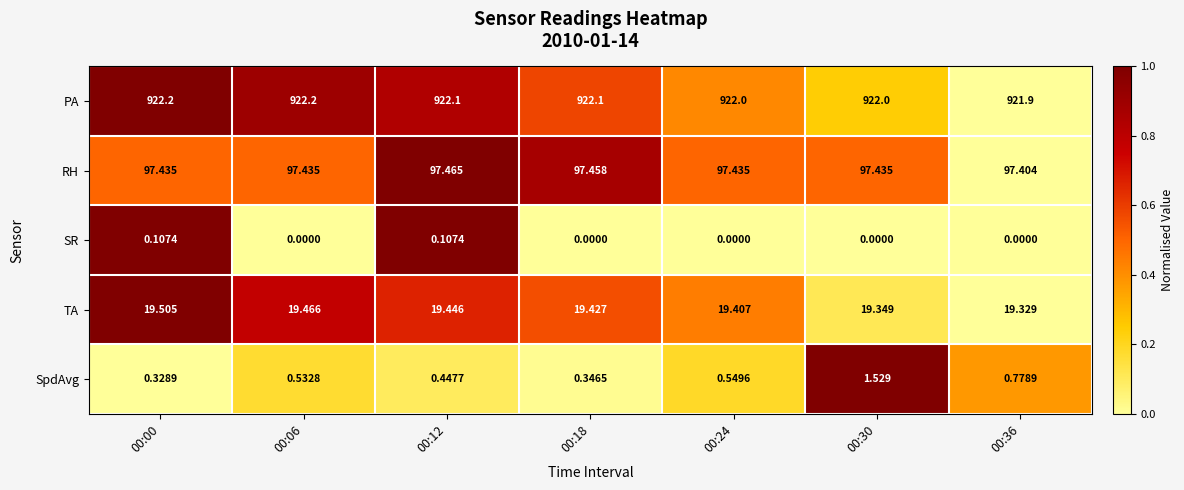

Rank the series by their maximum value, from lowest to highest.

SR, SpdAvg, TA, RH, PA